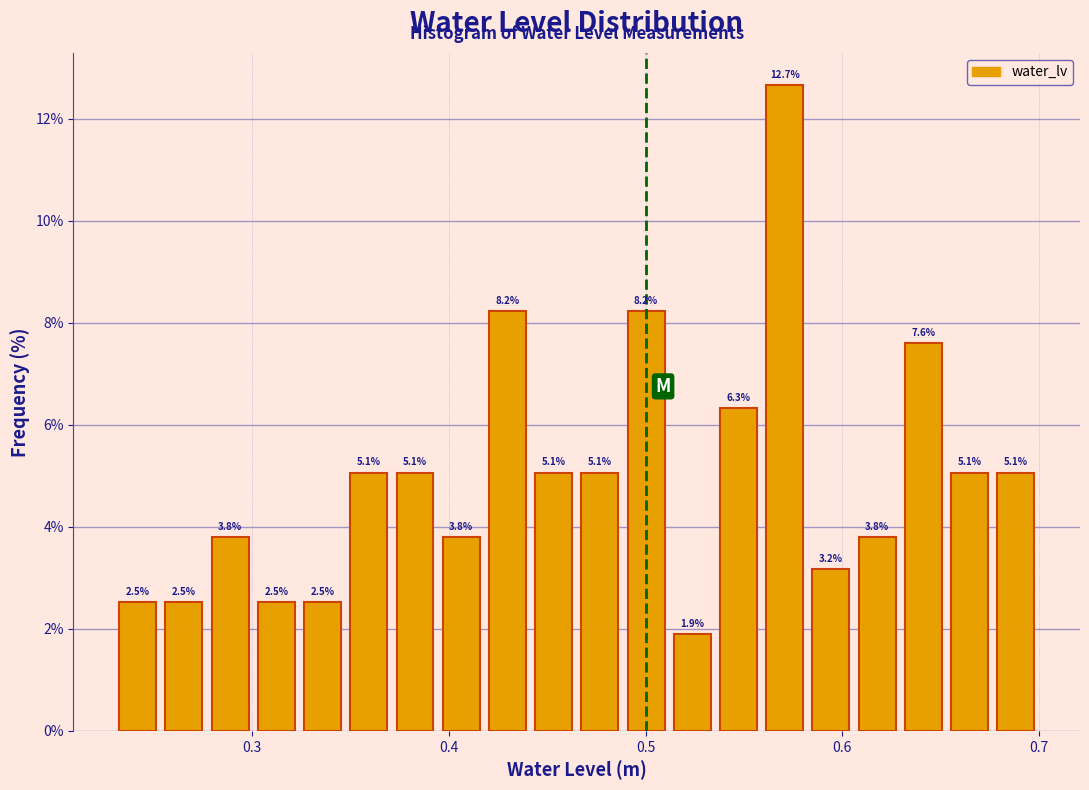

Around what value on the x-axis is the tallest bar? Give the approximate position of its centre, as read against the axis.

0.57